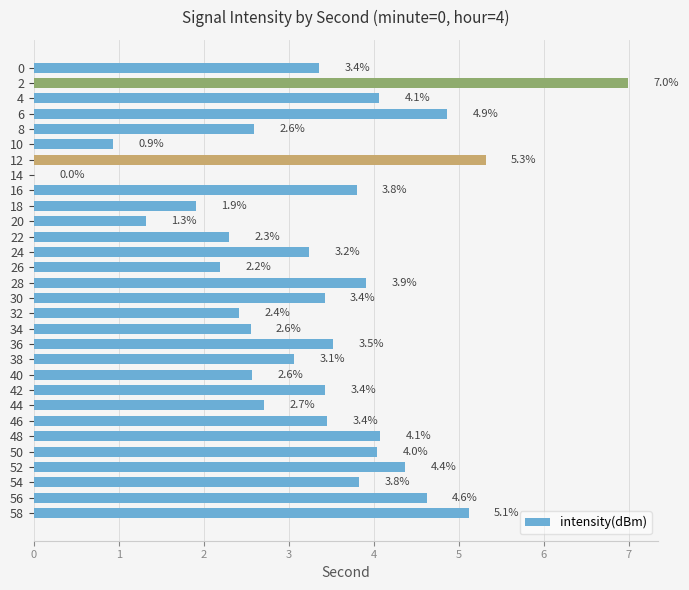

What is the greatest value displayed?

7.0